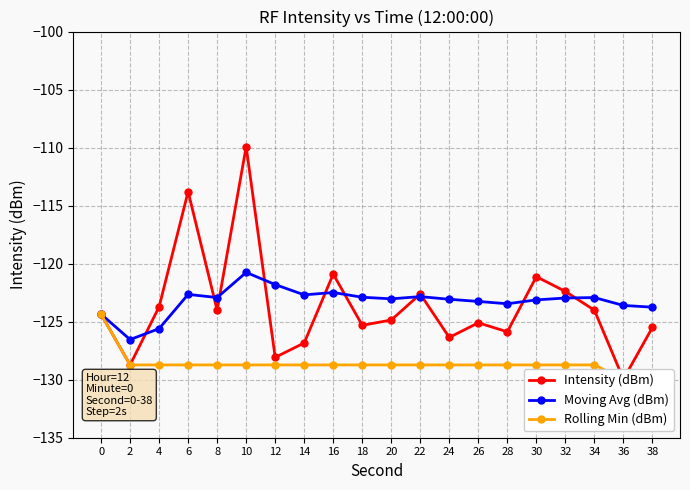

Rank the series by their maximum value, from highest to lowest.

Intensity (dBm), Moving Avg (dBm), Rolling Min (dBm)